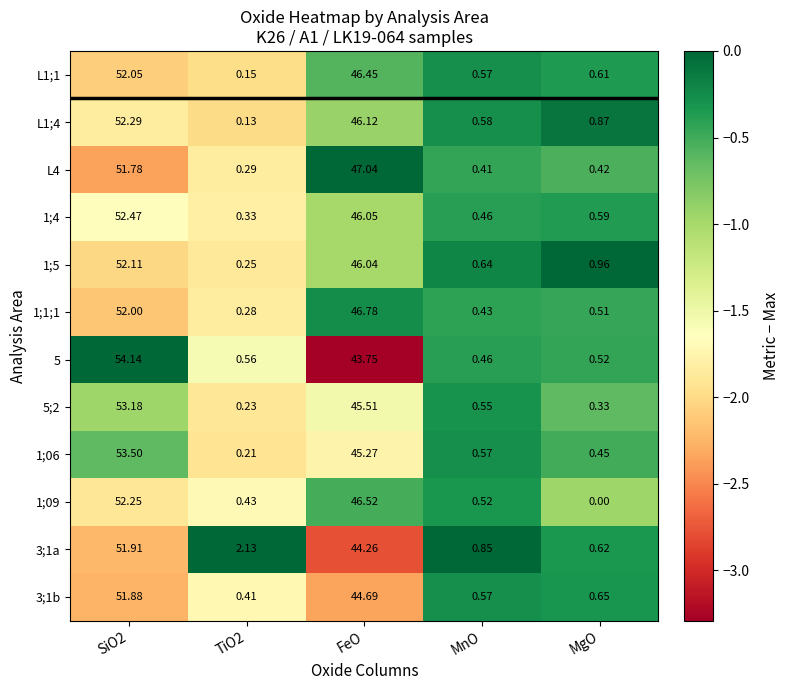

What is the minimum value shown in the chart?

0.0